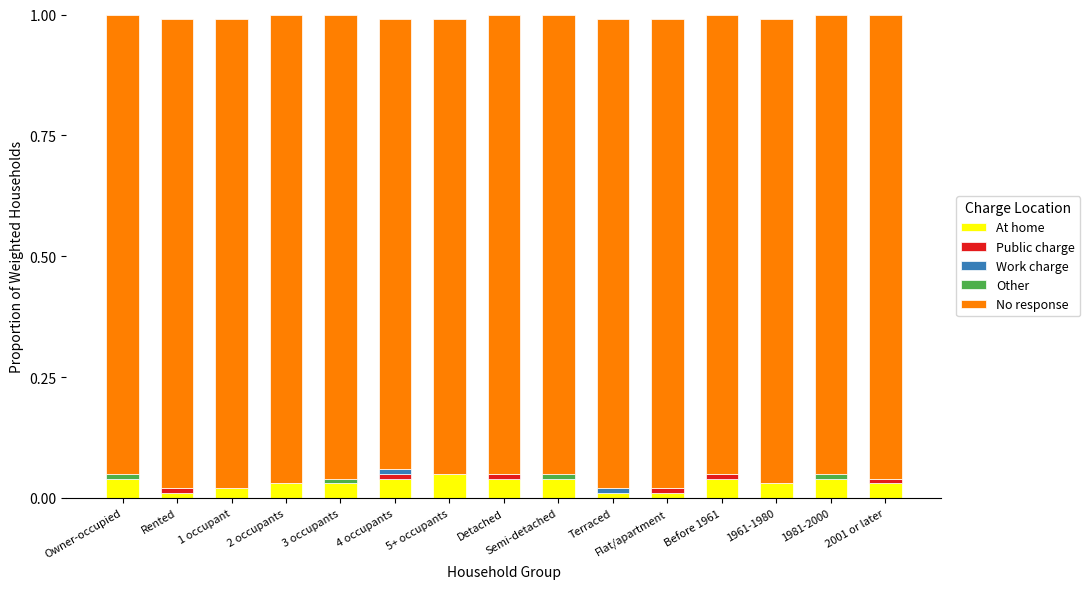

What is the sum of all At home values?

0.5